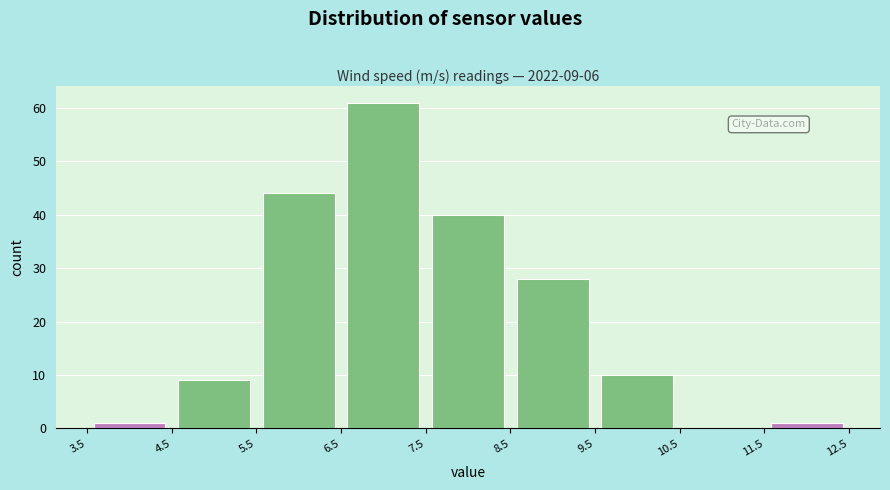

Which range on the x-axis has the tallest bar?

6.5 to 7.5